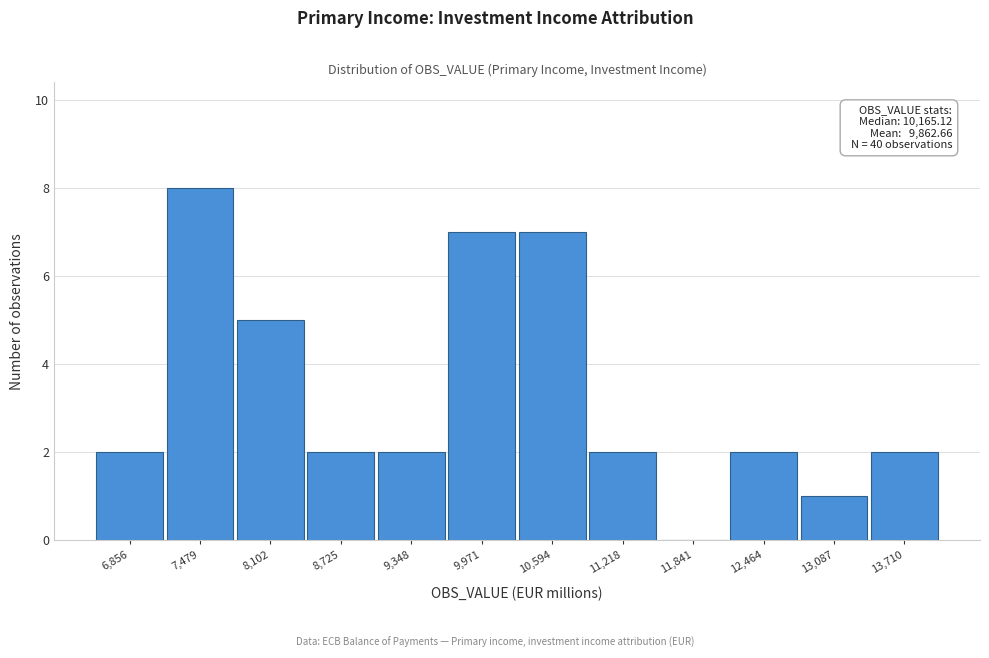

Reading left to right, list all the values displayed in this chart.

6,856=2	7,479=8	8,102=5	8,725=2	9,348=2	9,971=7	10,594=7	11,218=2	11,841=0	12,464=2	13,087=1	13,710=2